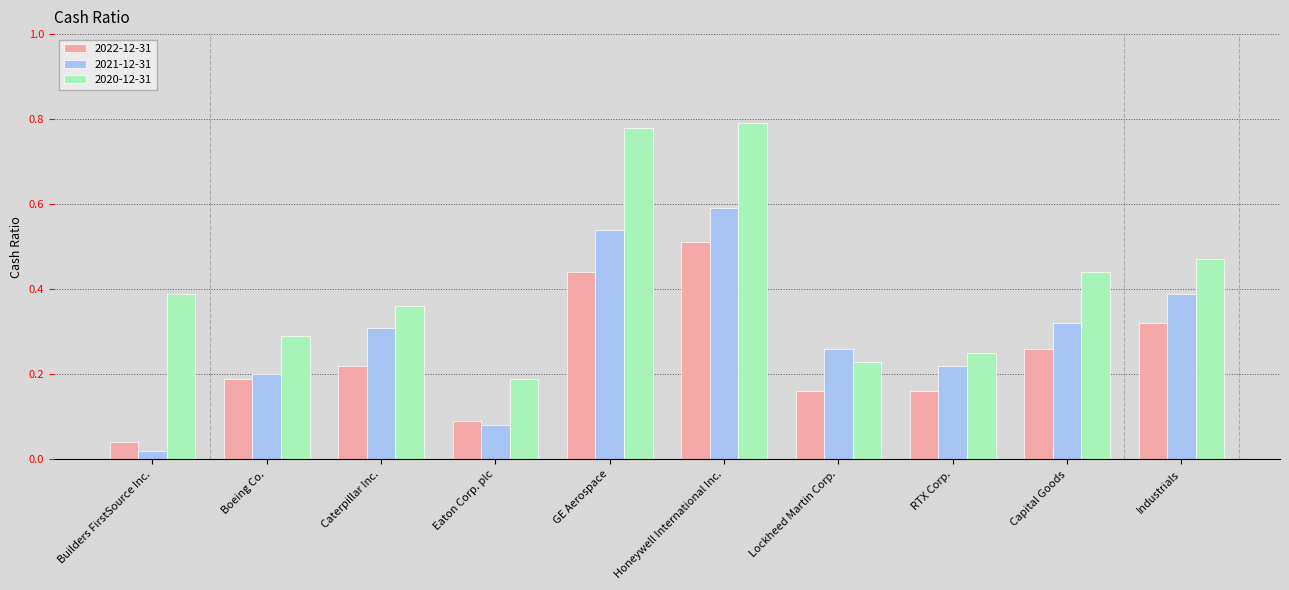

At which label does 2021-12-31 reach its minimum?

Builders FirstSource Inc.